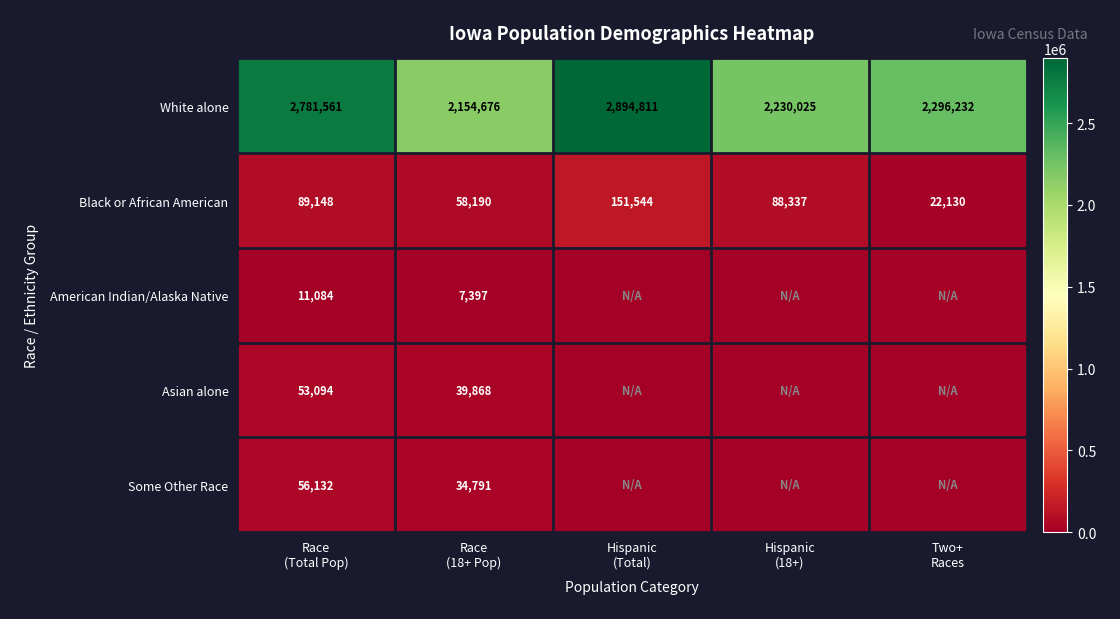

What is the sum of all White alone values?

12357305